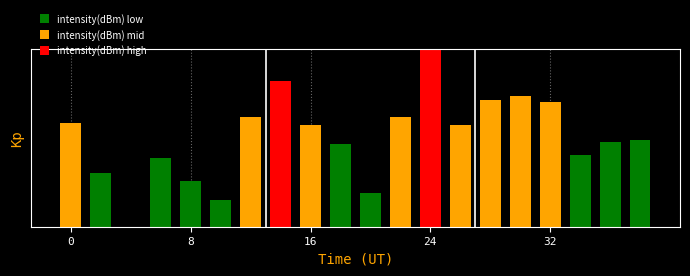

What is the difference between the second highest and minimum values?

7.4